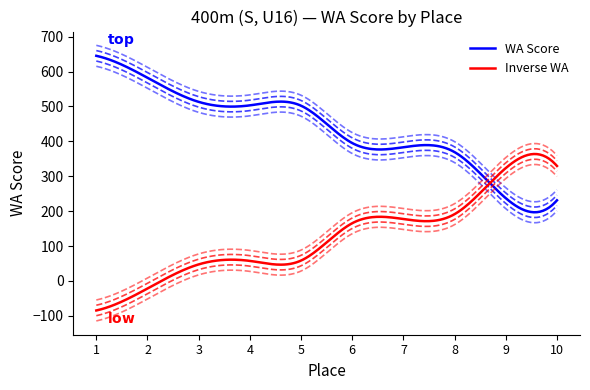

Which series has the largest range (max minus min)?

WA Score